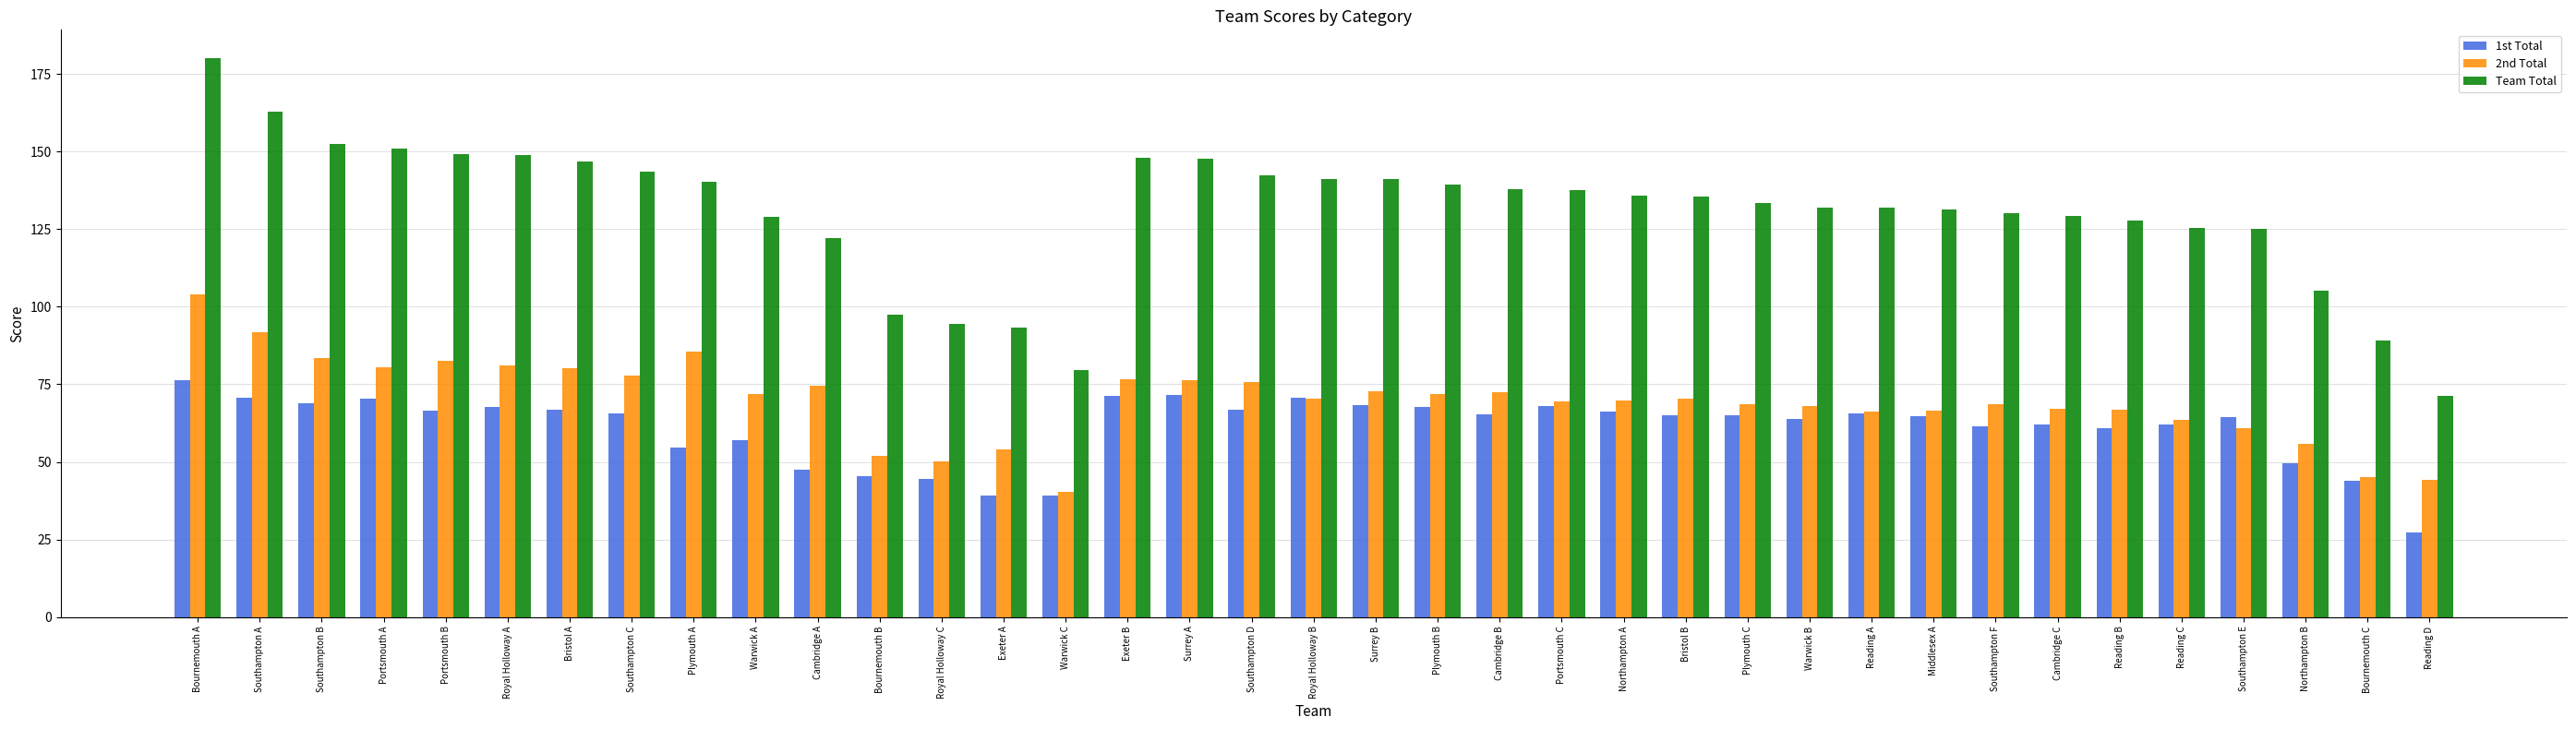

At which category is the sum across all series the highest?

Bournemouth A